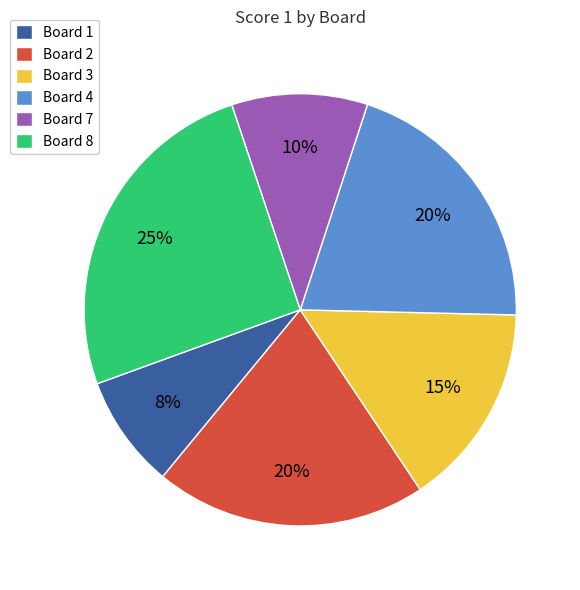

Combined, do Board 1 and Board 3 account for over 50%?

No